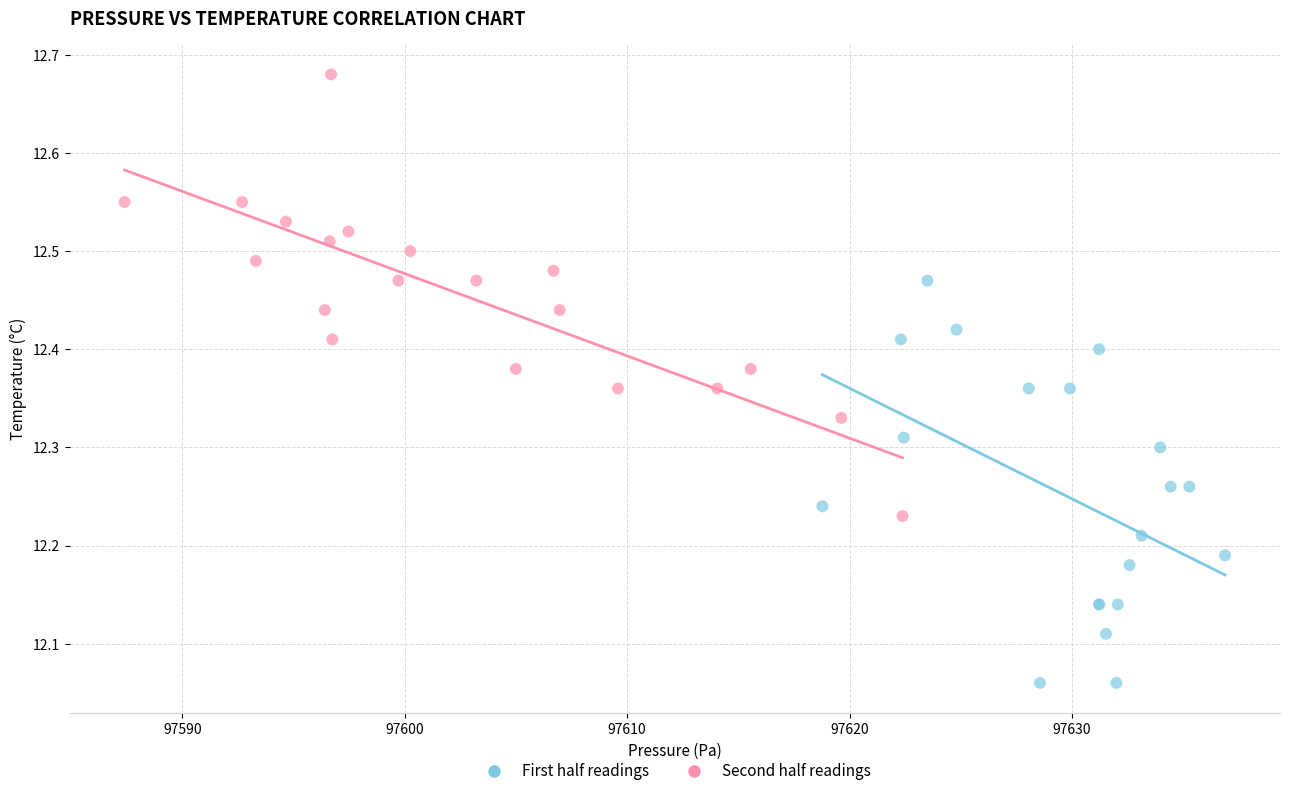

What are all the series names shown in the legend?

First half readings, Second half readings